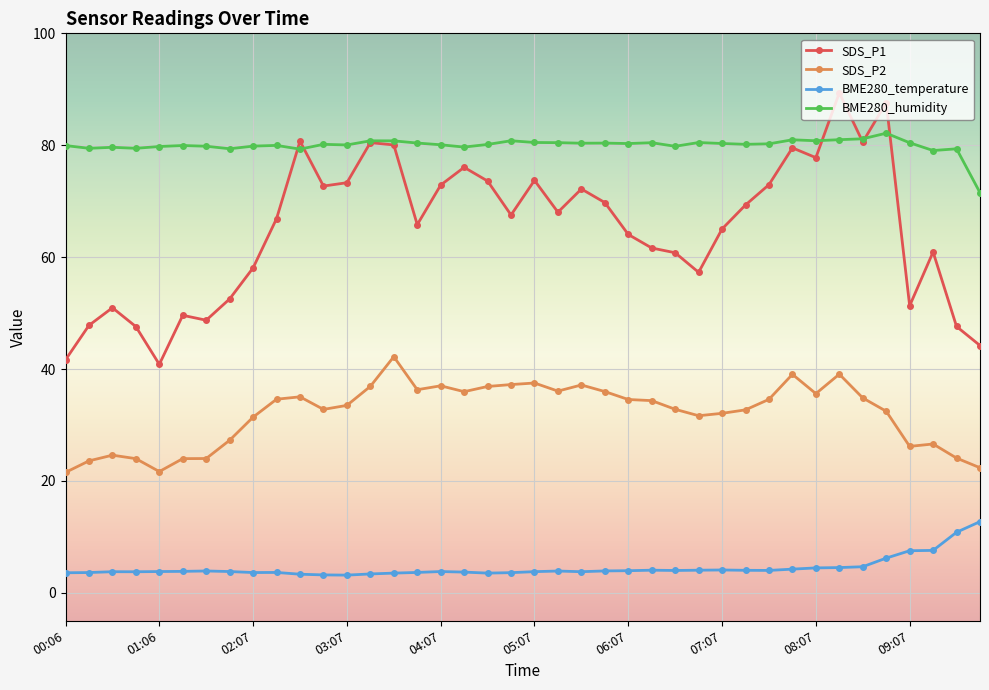

Which series has the largest total across all categories?

BME280_humidity